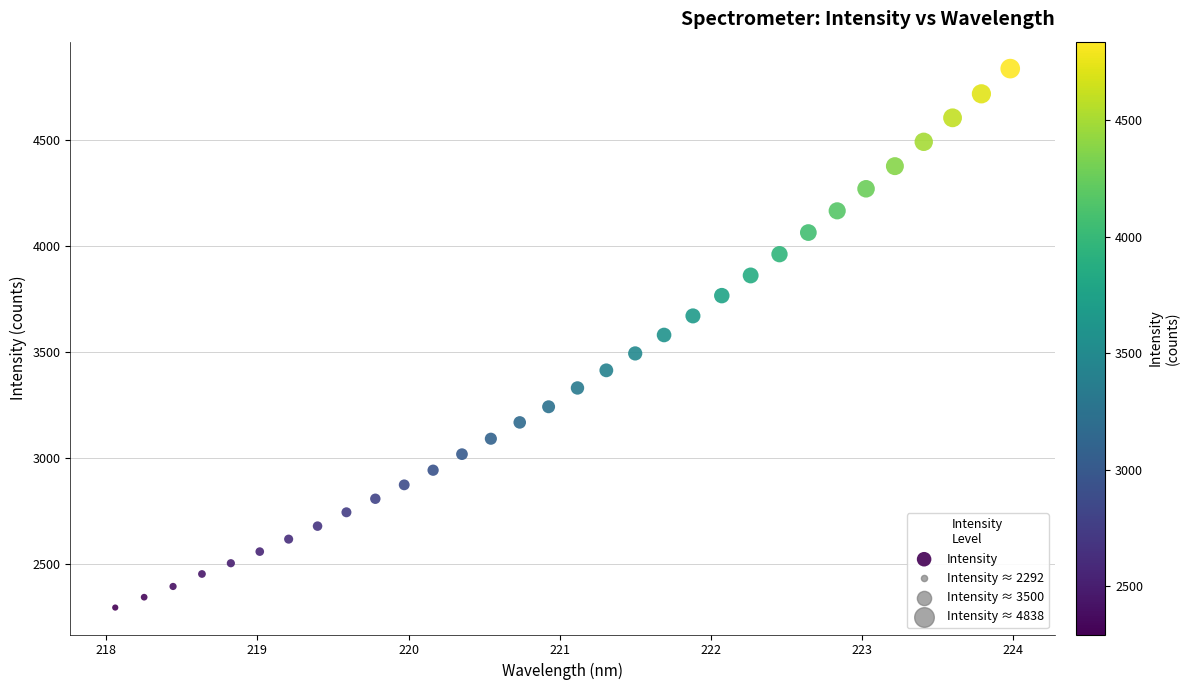

What is the range of Y values (max minus min)?

2546.2